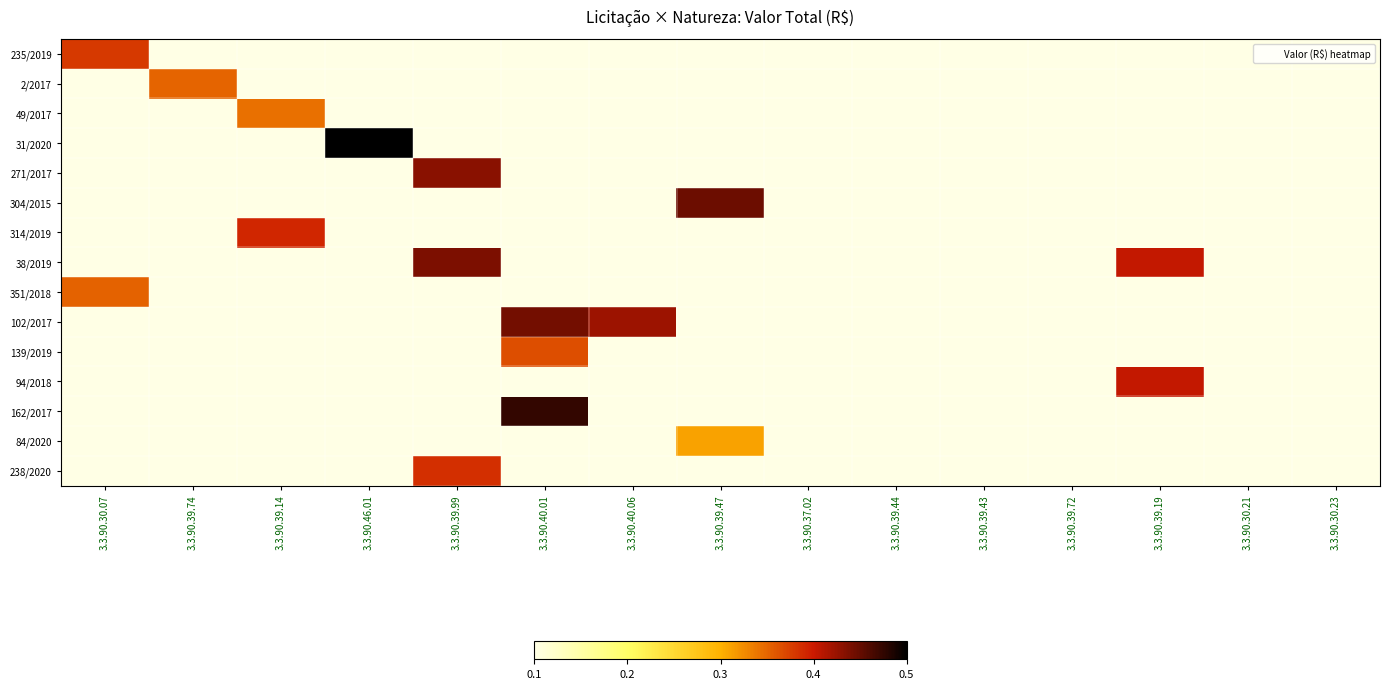

Between 3.3.90.39.47 and 3.3.90.30.23, which series saw the biggest shift?

304/2015